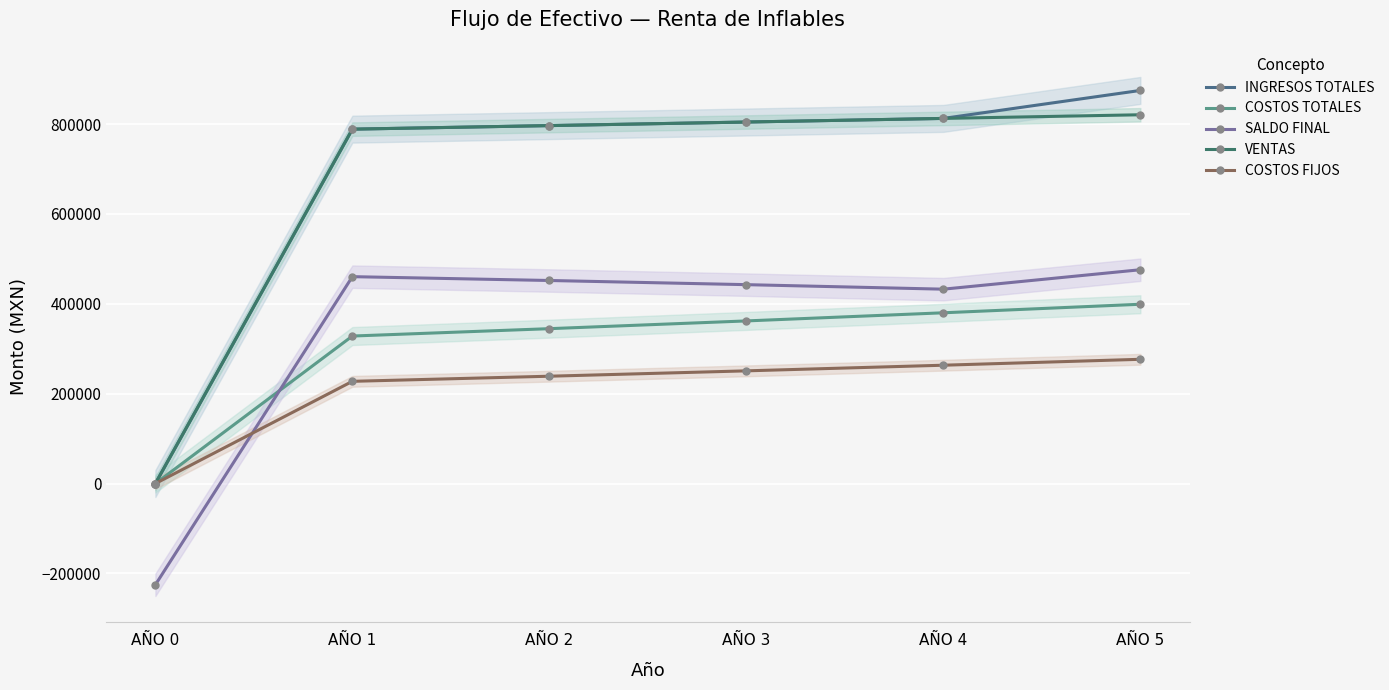

Where does the COSTOS FIJOS series first go above 250840?

AÑO 3